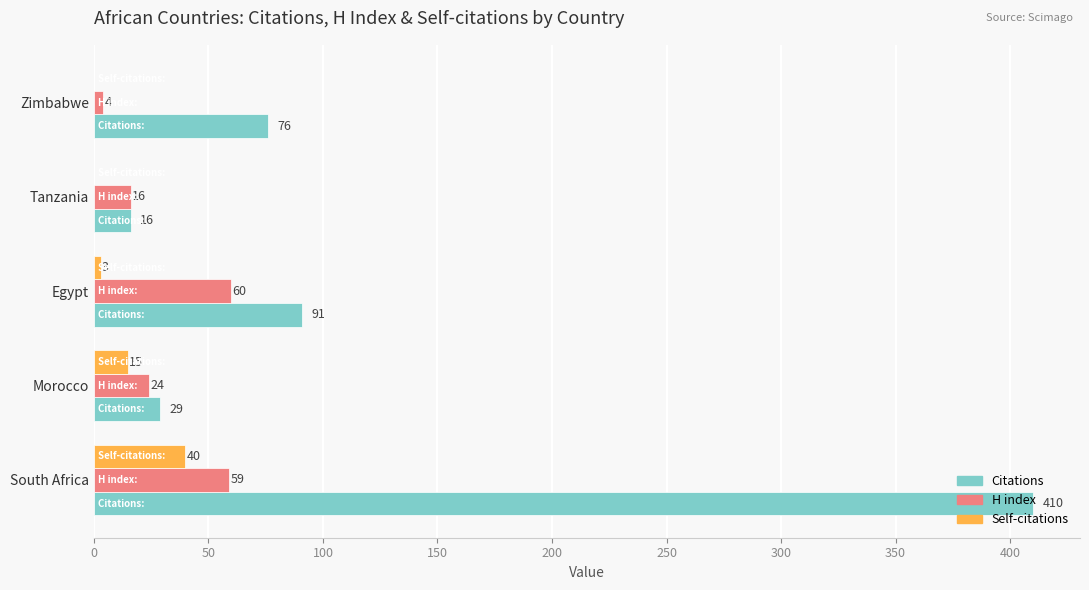

The H index series shows 60 at Egypt. True or false?

True